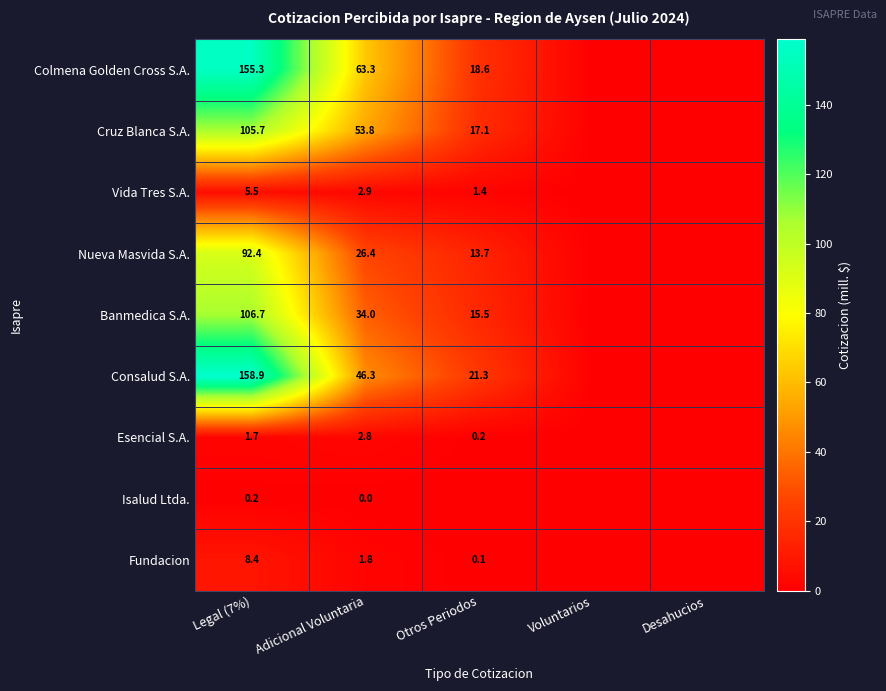

Rank the series at Adicional Voluntaria from highest to lowest value.

Colmena Golden Cross S.A., Cruz Blanca S.A., Consalud S.A., Banmedica S.A., Nueva Masvida S.A., Vida Tres S.A., Esencial S.A., Fundacion, Isalud Ltda.